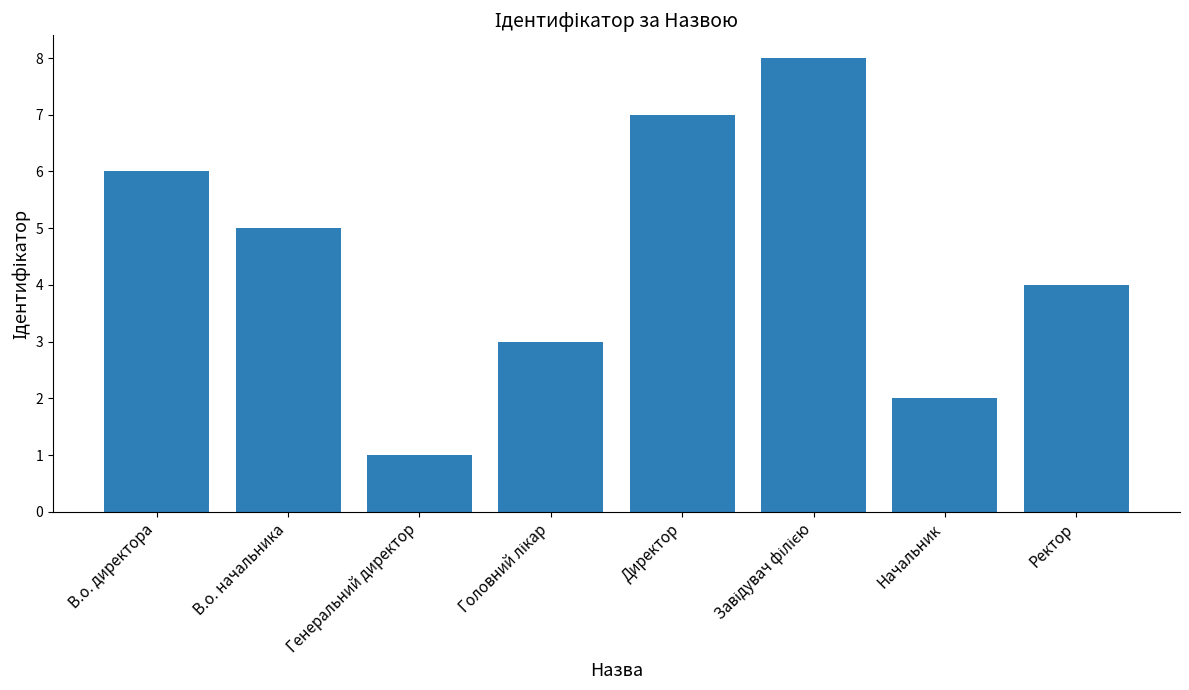

What is the change in value from В.о. начальника to Директор?

+2